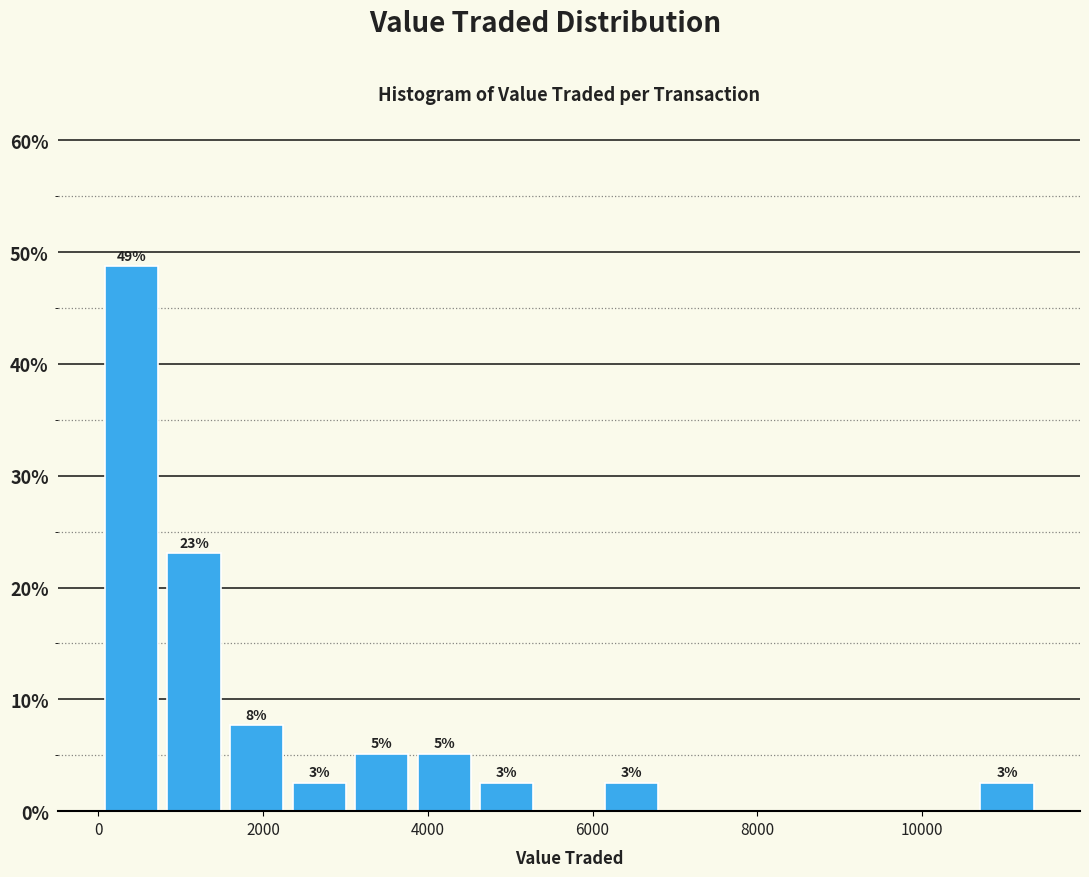

Read against the x-axis, roughly where is the centre of the tallest bar?

400